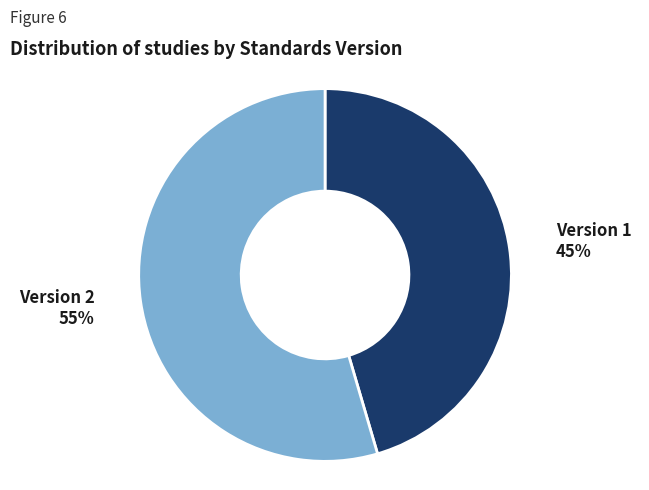

True or false: Version 2 accounts for 41% of the total.

False